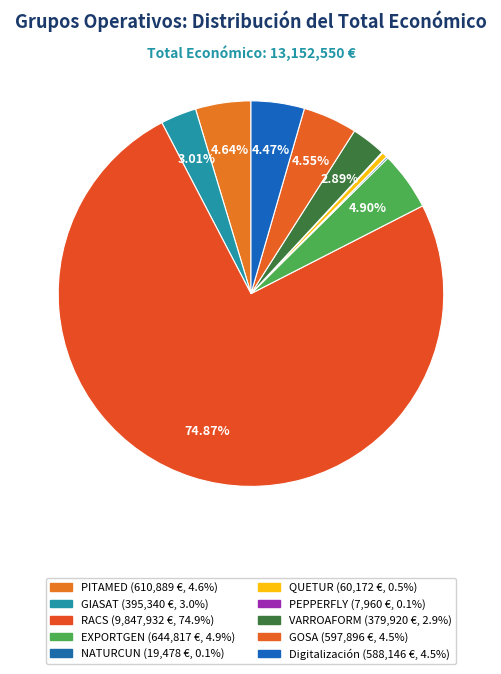

What percentage is the EXPORTGEN slice, to the nearest percent?

5%